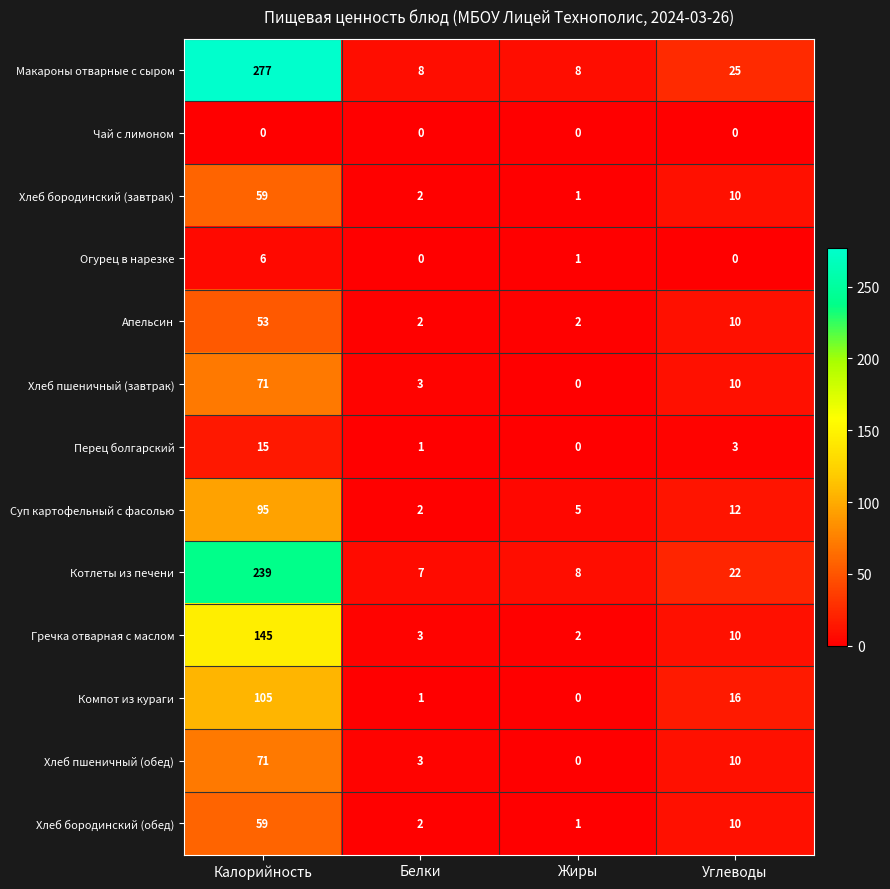

How many values in the Апельсин series are below 10?

2